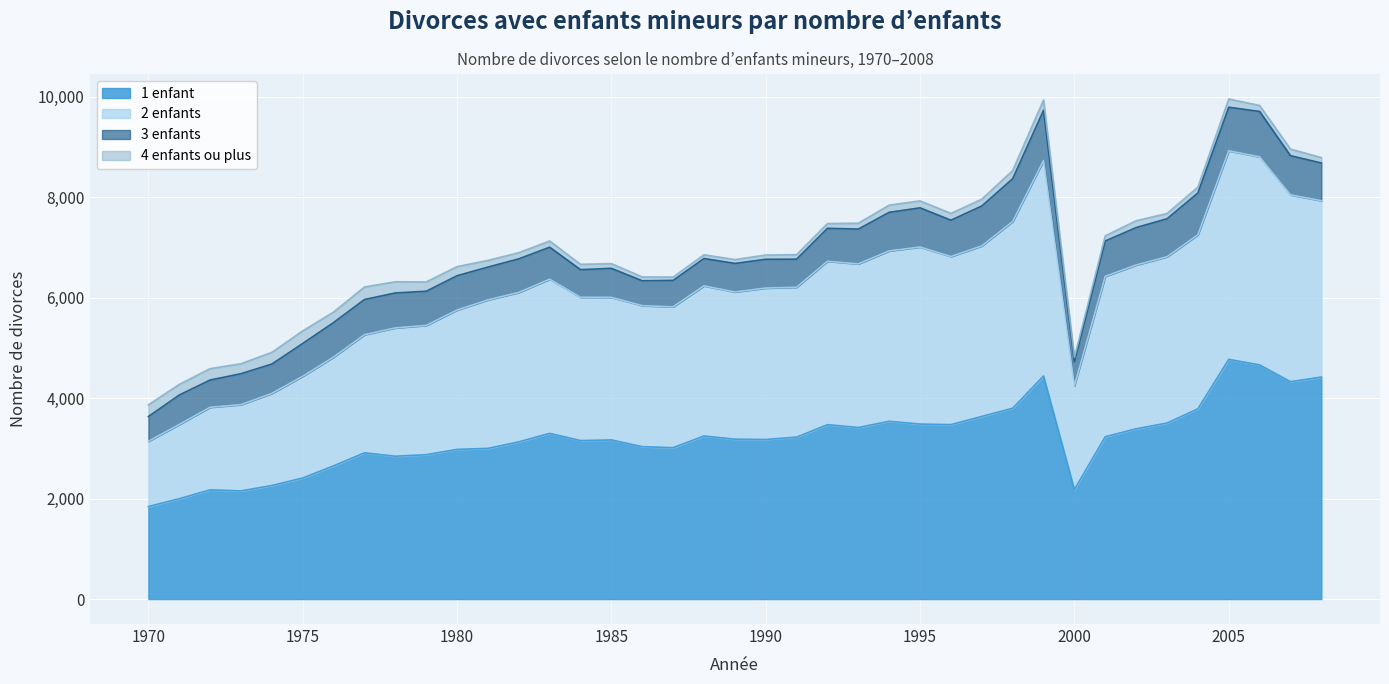

What are all the series names shown in the legend?

1 enfant, 2 enfants, 3 enfants, 4 enfants ou plus